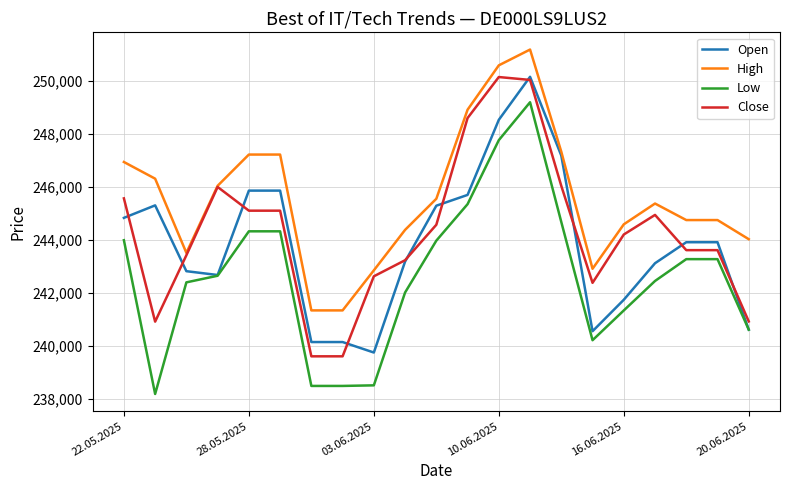

Which series has the largest total across all categories?

High